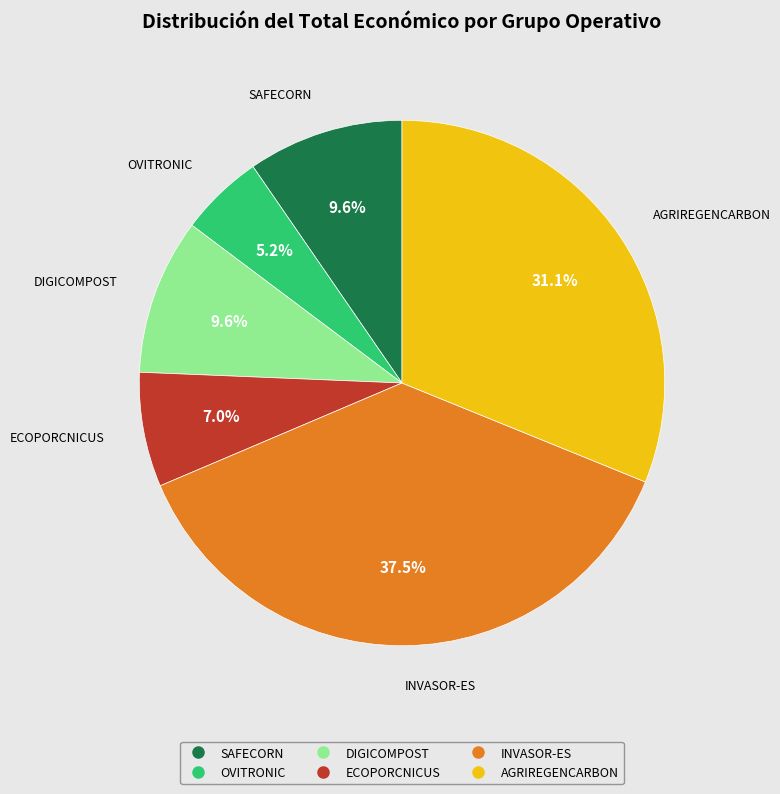

Does any single category account for the majority?

No